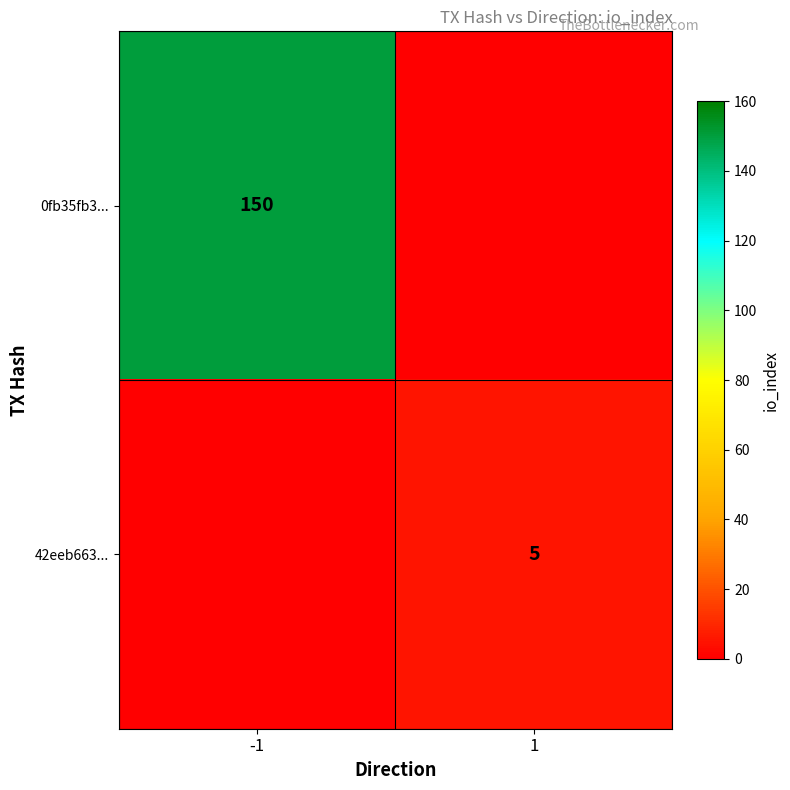

The 42eeb663... series shows 5 at 1. True or false?

True